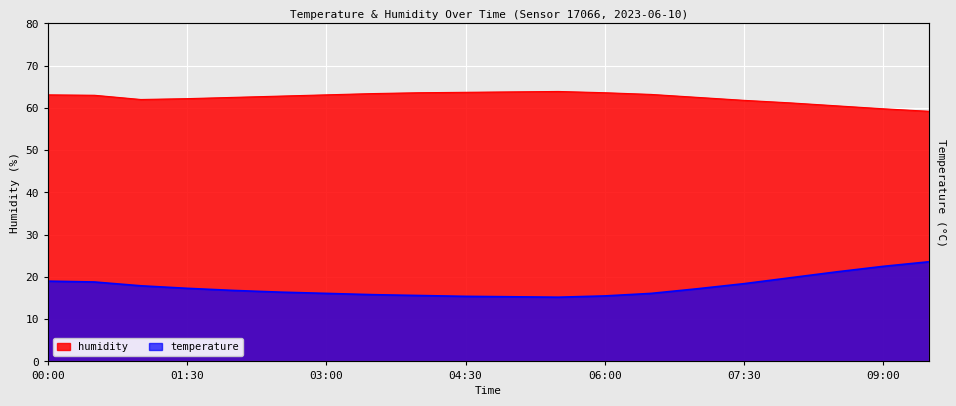

True or false: humidity and temperature cross at least once.

False